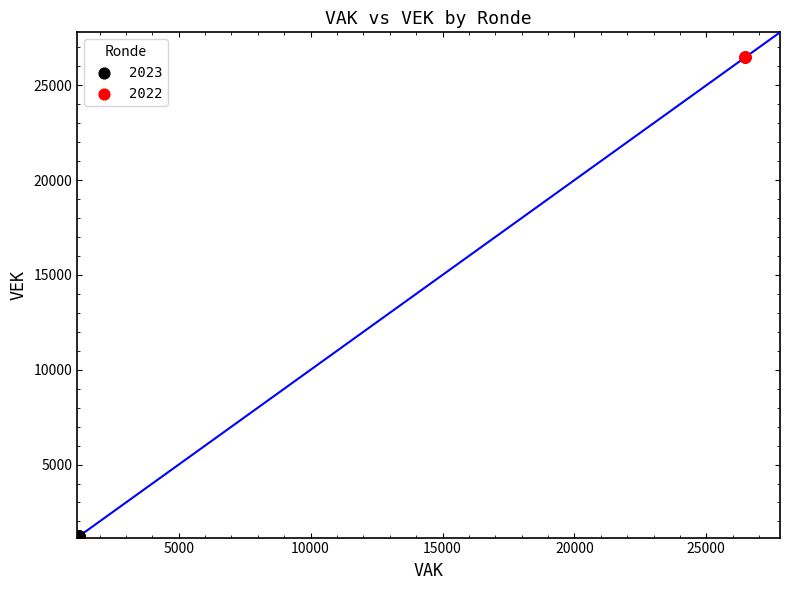

Which series reaches the minimum Y coordinate?

2023